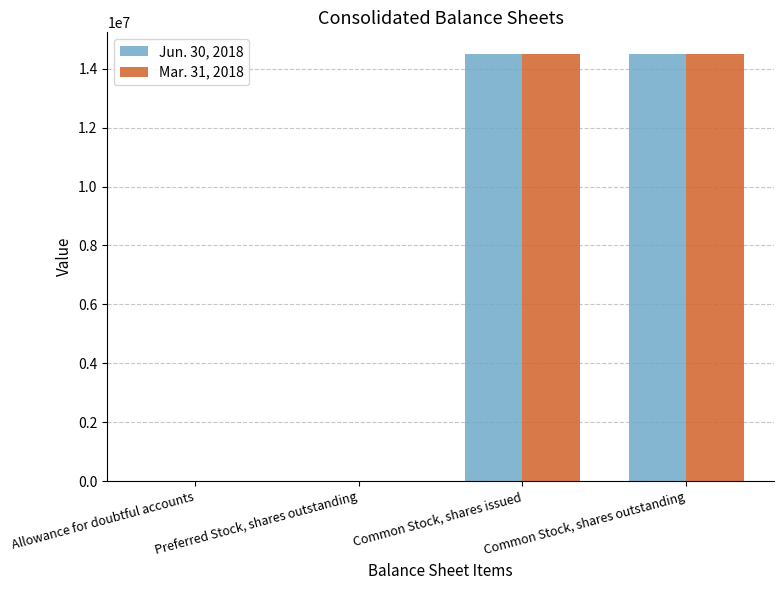

How many groups of bars are there?

4